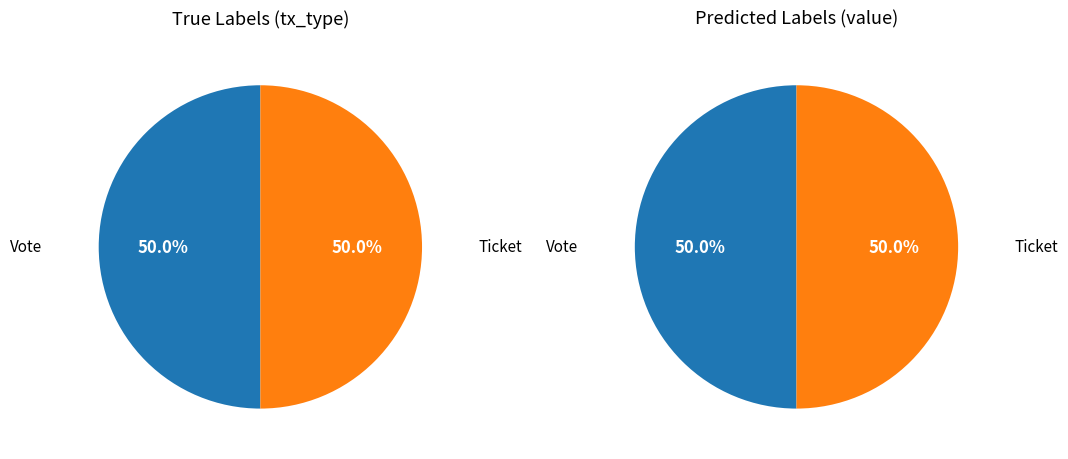

The Ticket slice represents 50% of the pie. True or false?

True